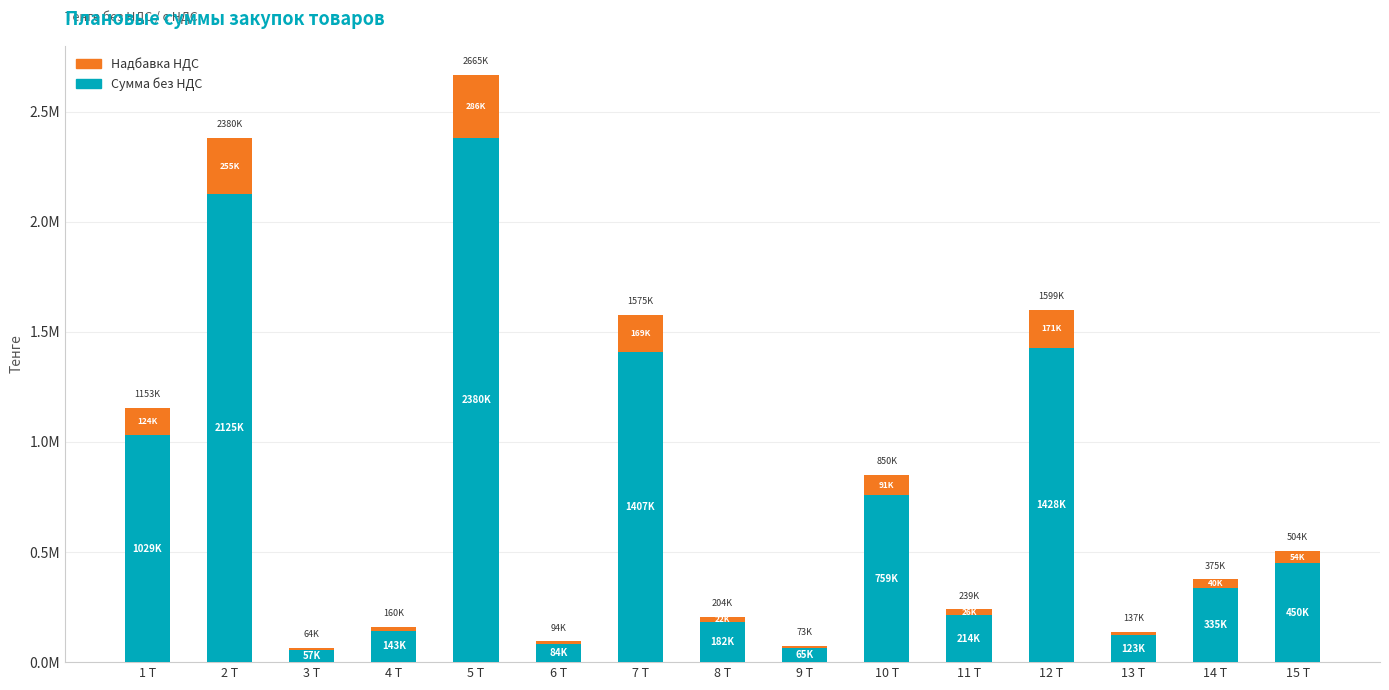

Where does the Сумма без НДС series first go above 335108?

1 T